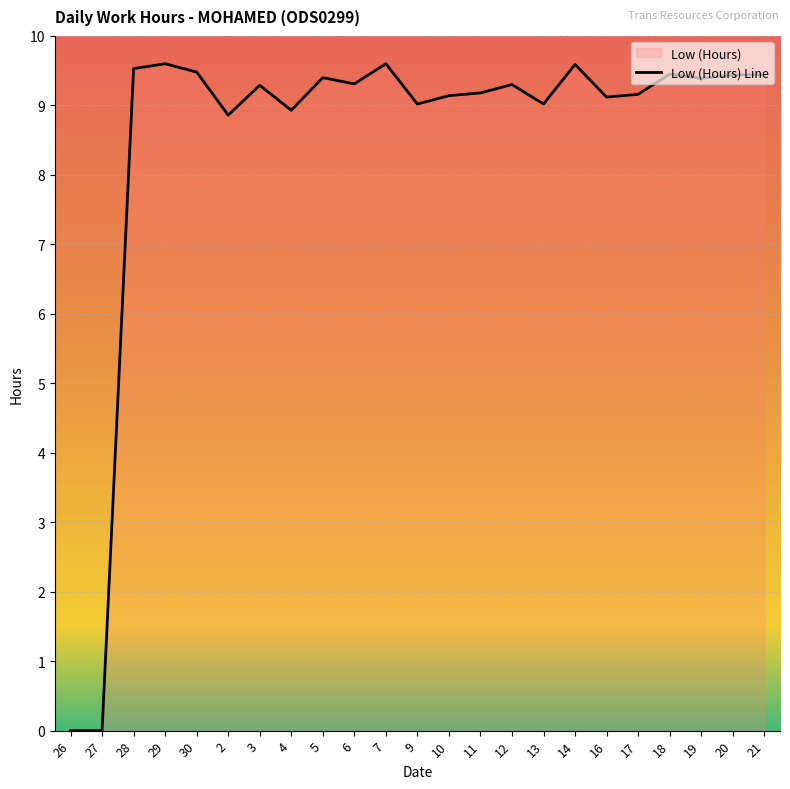

What is the sum of all values?

195.2